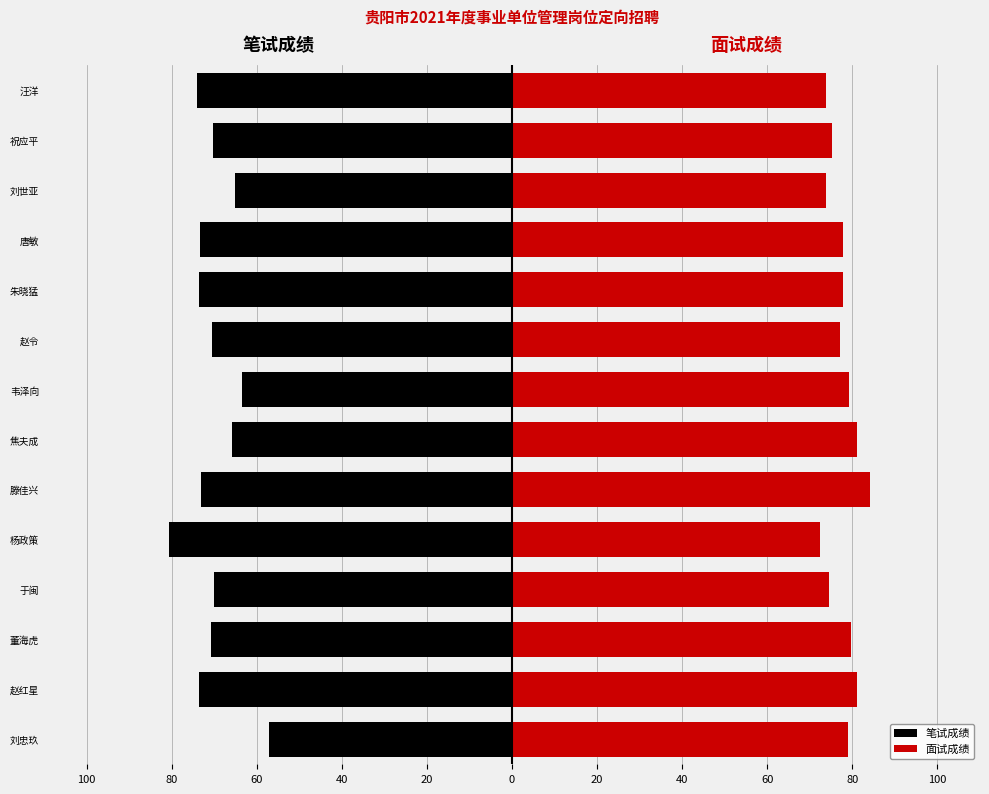

List the series in order of their overall mean, highest first.

面试成绩, 笔试成绩